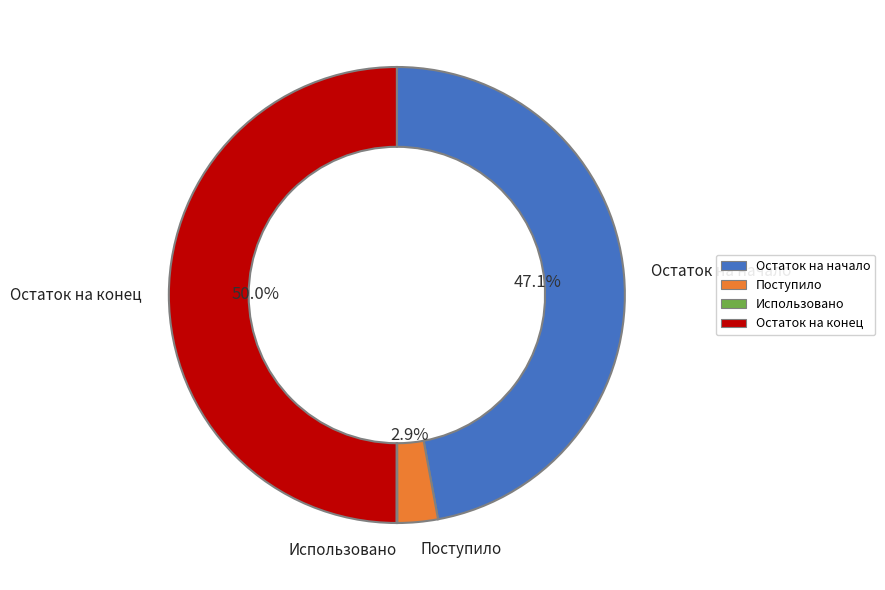

What percentage do Остаток на начало and Остаток на конец together represent?

97.1%